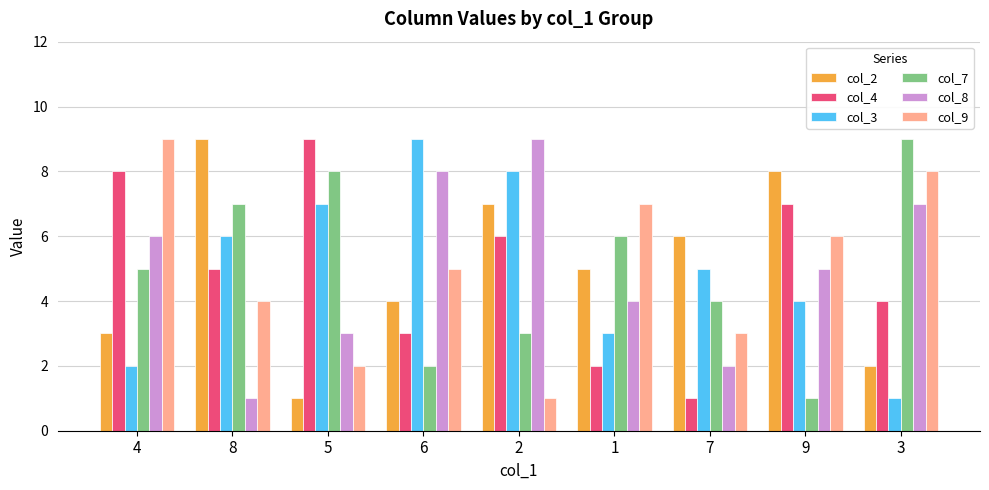

The col_7 series shows 5 at 4. True or false?

True